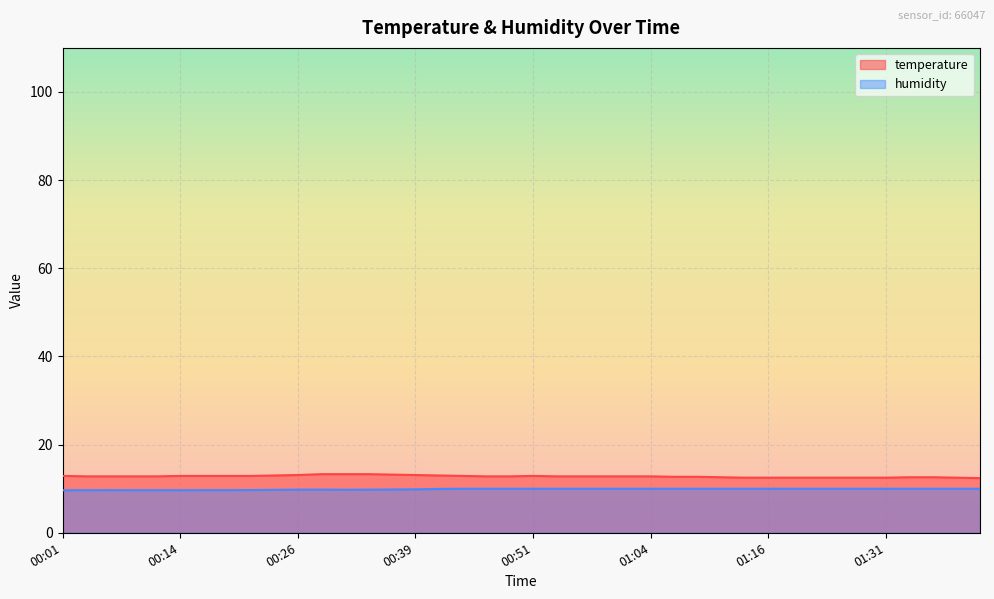

What position from the left is 00:26?

11